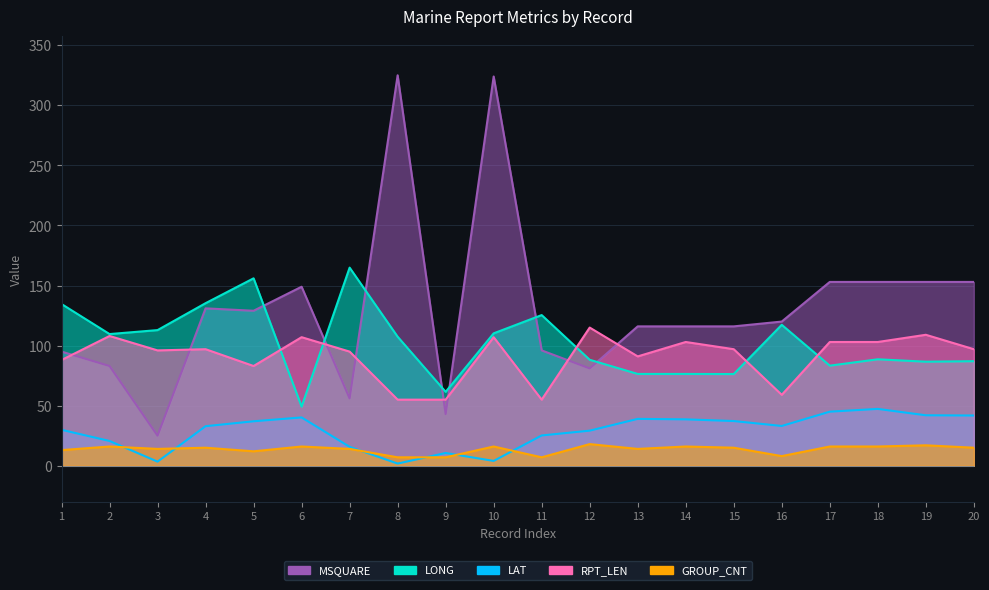

At 6, list the series in order from smallest to largest.

GROUP_CNT, LAT, LONG, RPT_LEN, MSQUARE